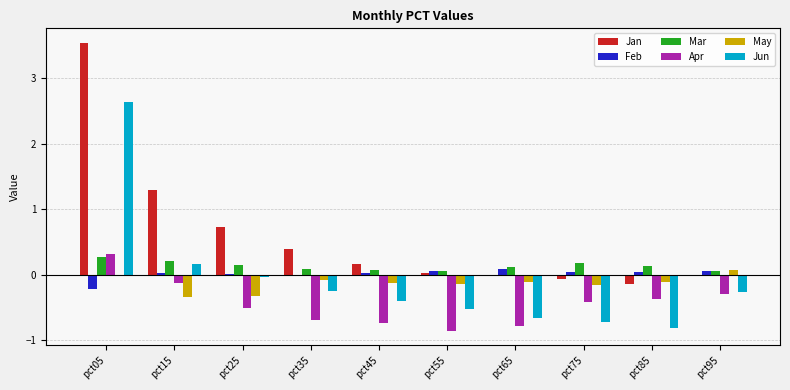

What is the sum of the Feb values at pct45 and pct15?

0.1